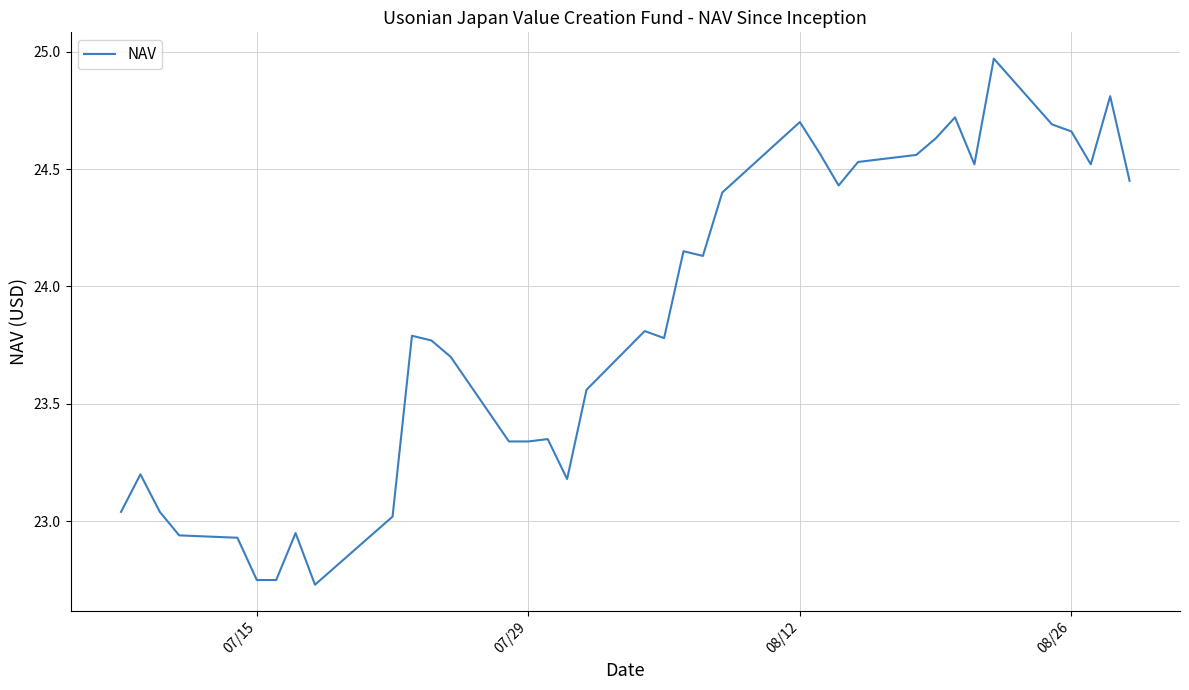

What is the difference between the maximum and minimum values?

2.2